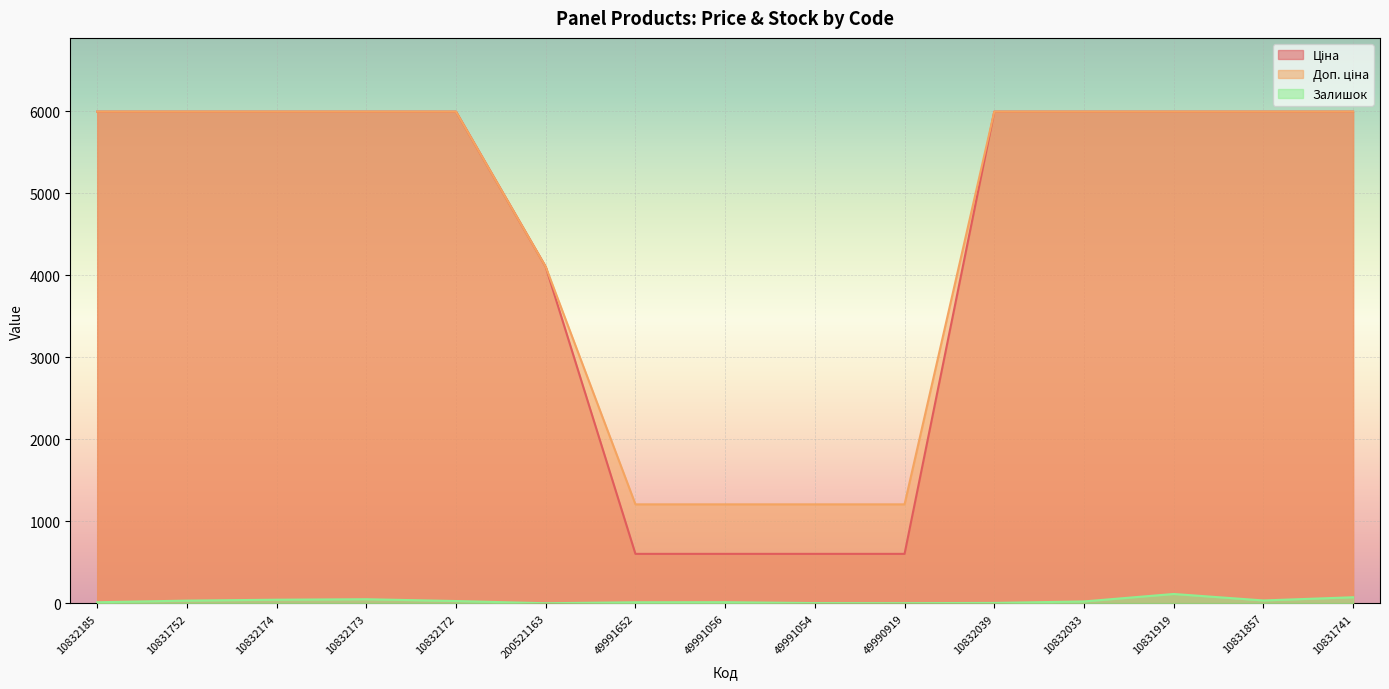

What is the difference between the Доп. ціна values at 49990919 and 10831919?

4788.8